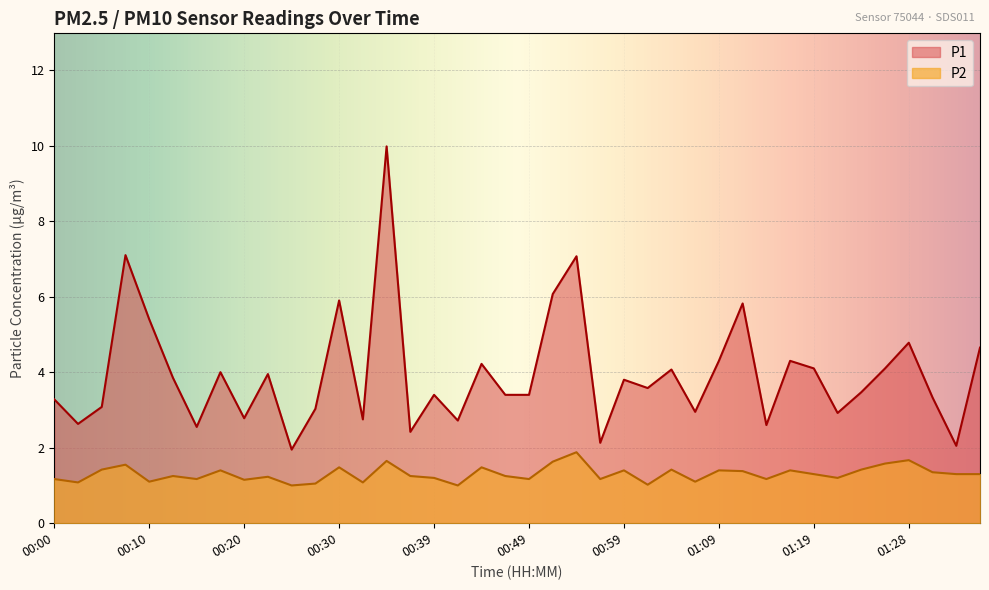

The value of P2 at 01:23 is 1.4. True or false?

True